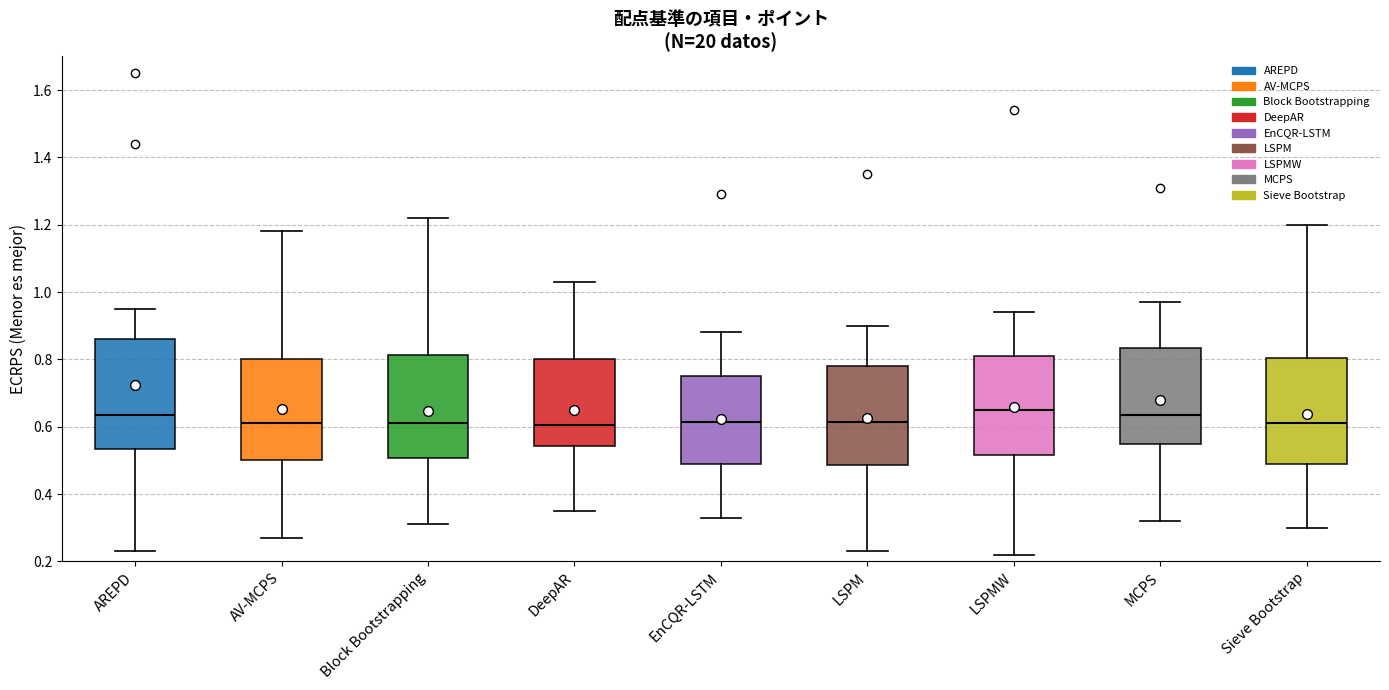

Where is the upper edge of the box for EnCQR-LSTM on the y-axis? The values are not printed on the chart, so give them approximately, as read against the axis.

0.76